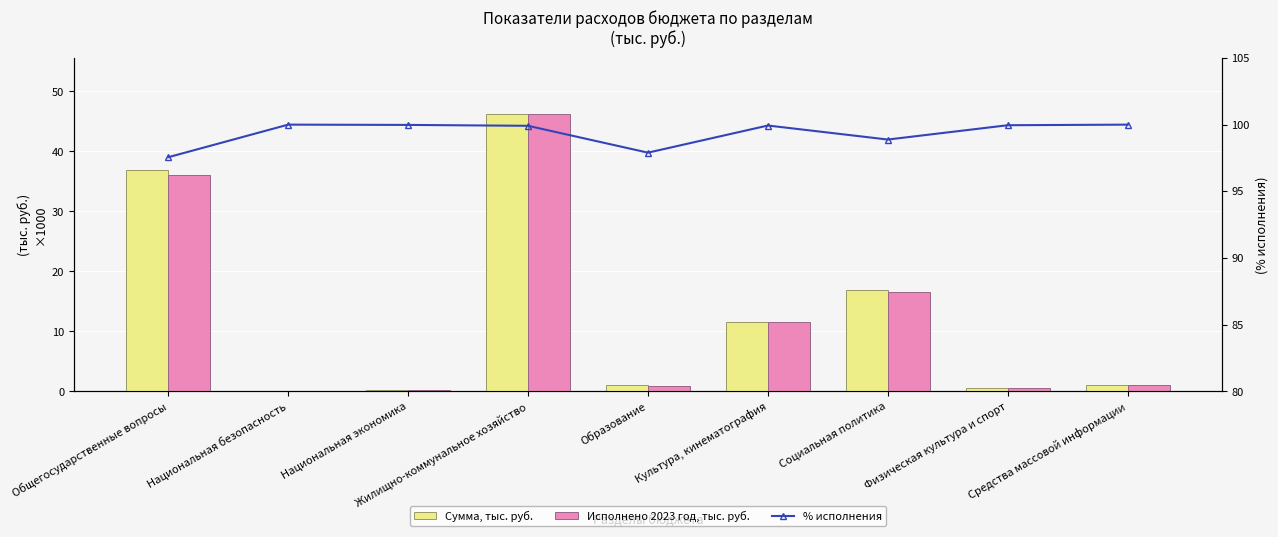

What is the sum of all Сумма, тыс. руб. values?

114743.8